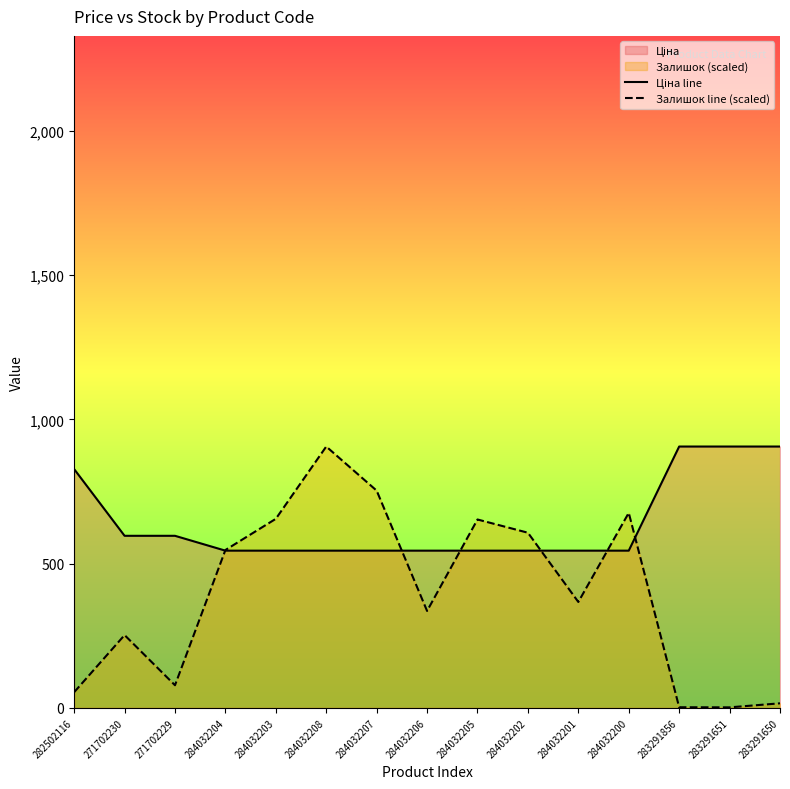

The value of Ціна line at 284032203 is 545.0. True or false?

True